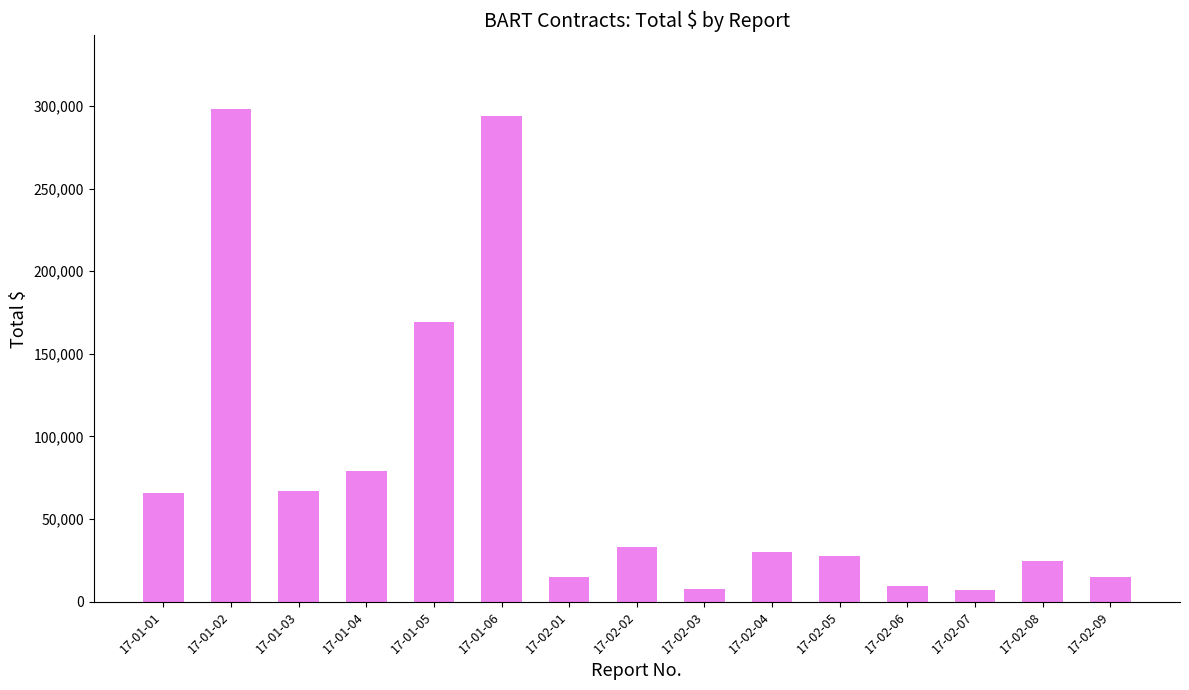

True or false: the data shows 77168 at 17-01-02.

False